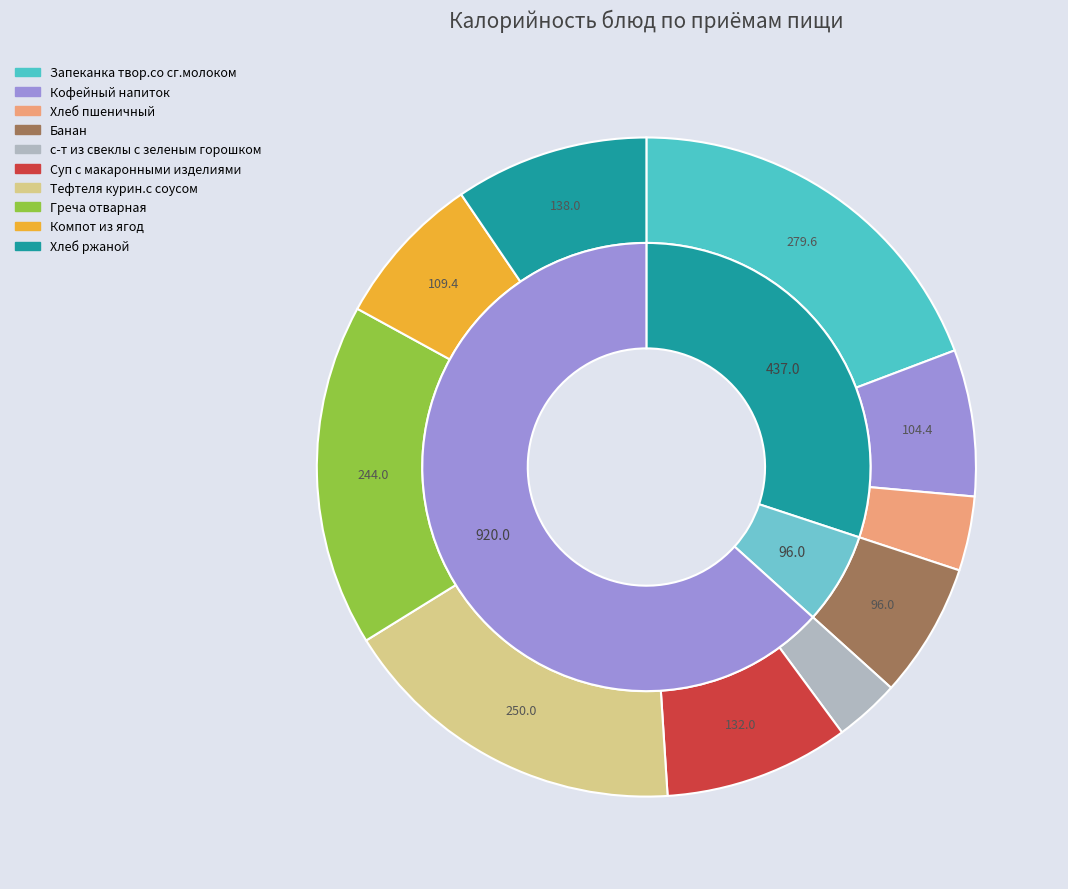

Count the number of slices in the pie.

10